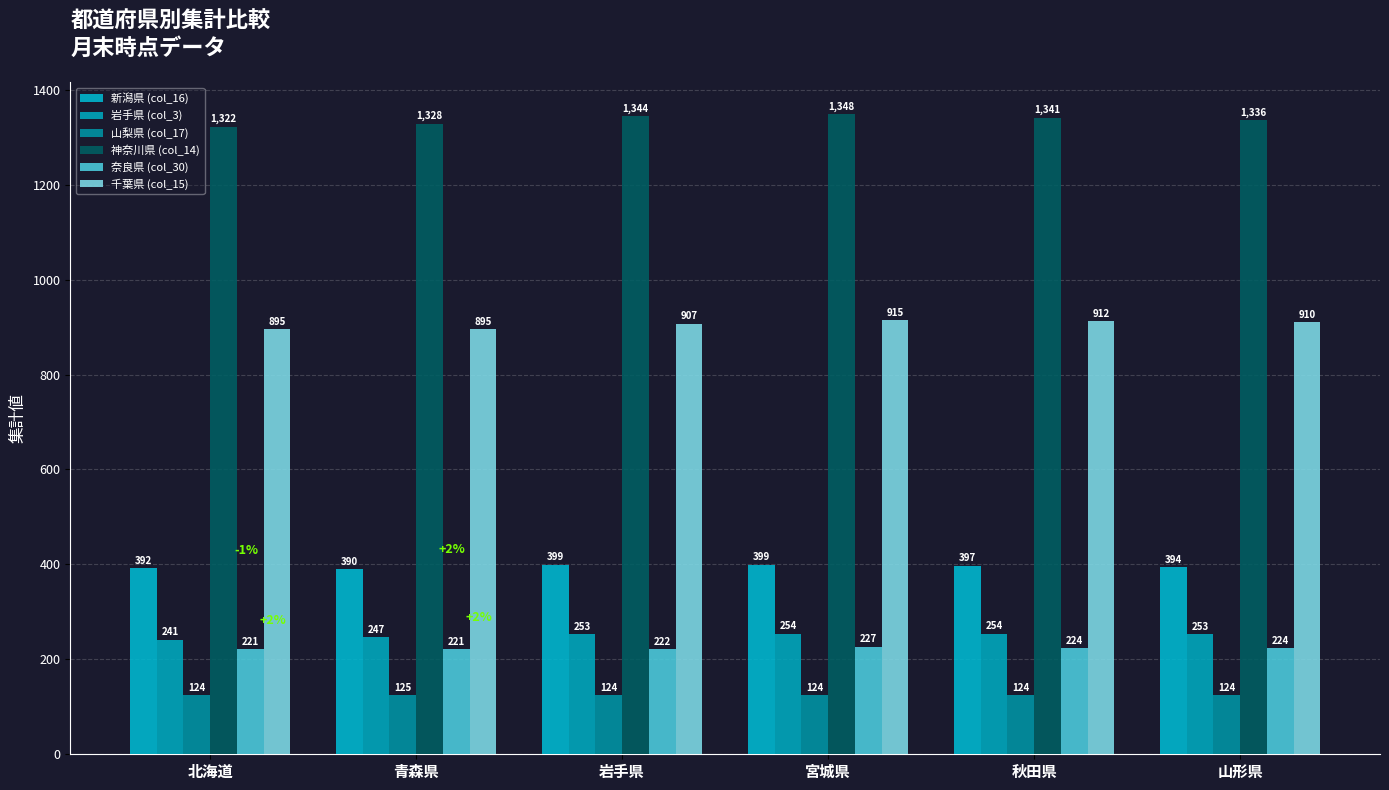

Are the bars horizontal?

No